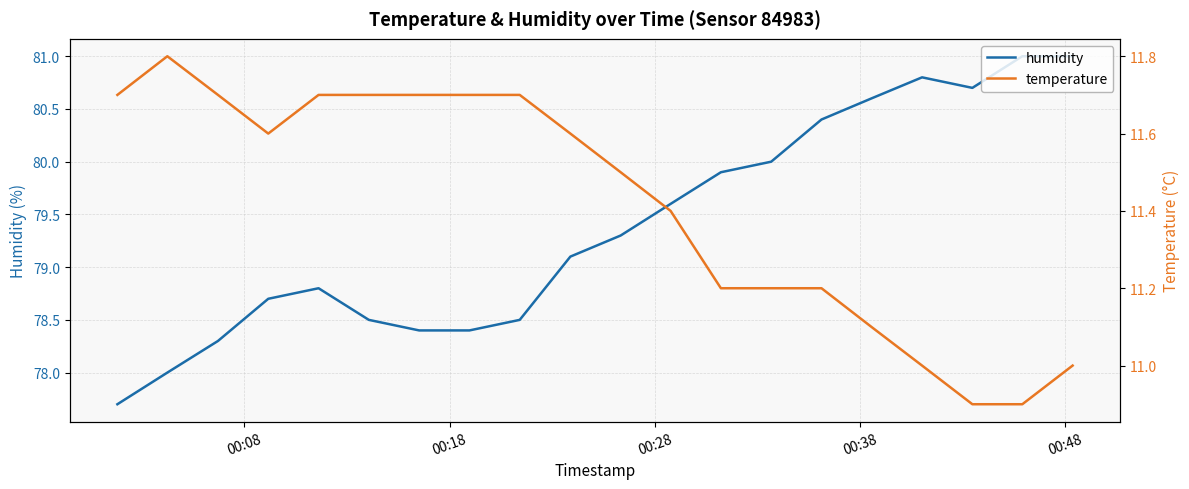

What is the lowest value of the humidity series?

77.7